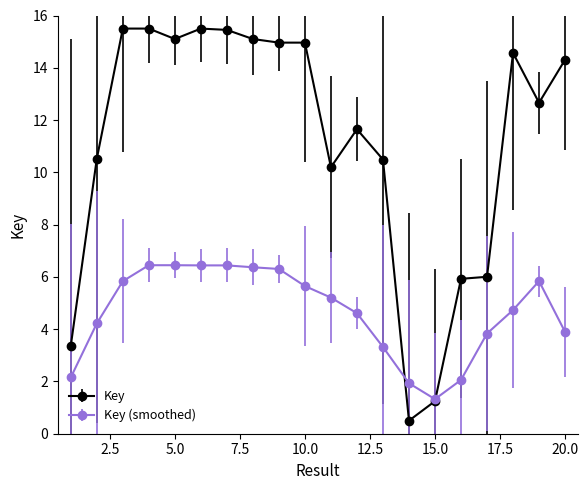

Which series has the widest spread of values?

Key